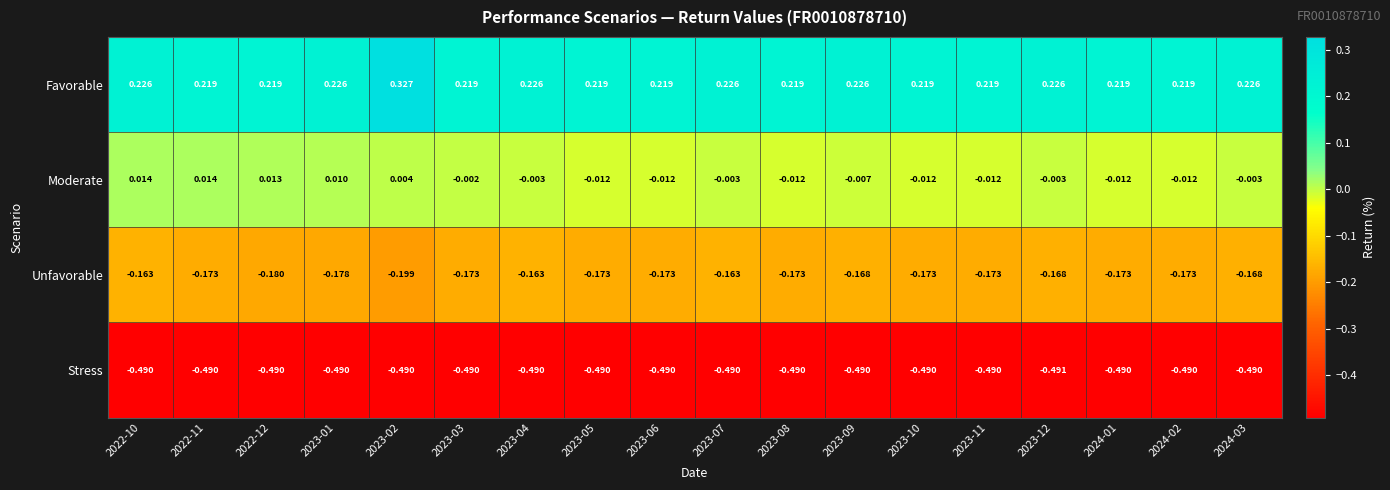

List the series in order of their overall mean, highest first.

Favorable, Moderate, Unfavorable, Stress